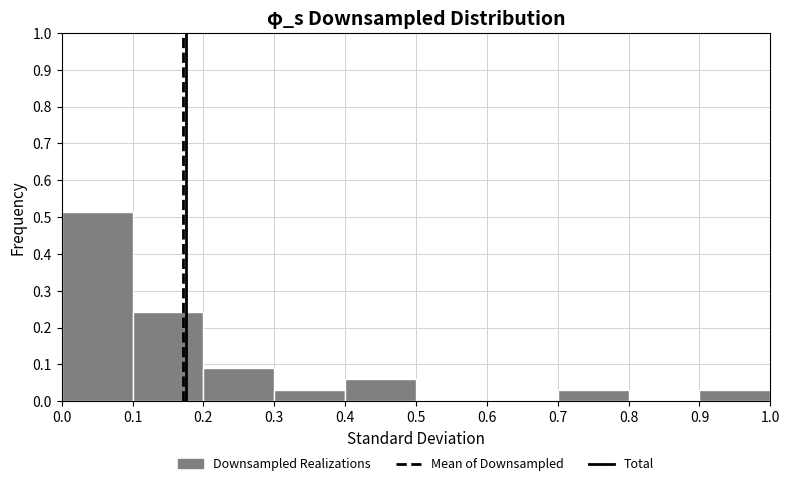

Reading left to right, transcribe this chart: for each bar, give the range it covers on the x-axis and its height. The values are not printed on the chart, so give them approximately, as read against the axis.

0.0 to 0.1: 0.52
0.1 to 0.2: 0.24
0.2 to 0.3: 0.09
0.3 to 0.4: 0.03
0.4 to 0.5: 0.06
0.5 to 0.6: 0
0.6 to 0.7: 0
0.7 to 0.8: 0.03
0.8 to 0.9: 0
0.9 to 1.0: 0.03